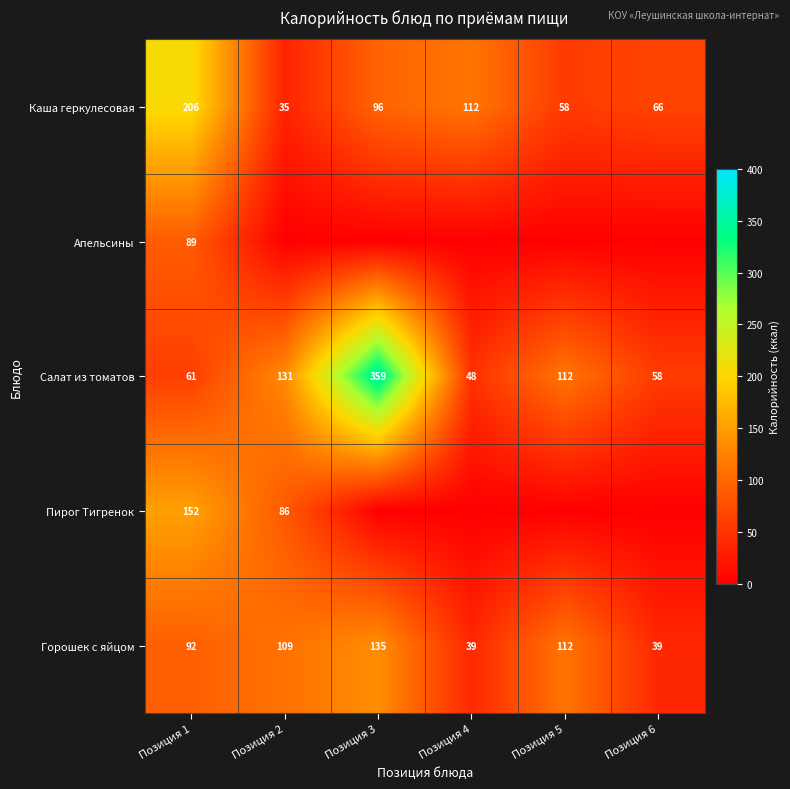

Which category has the lowest value in the Салат из томатов series?

Позиция 4